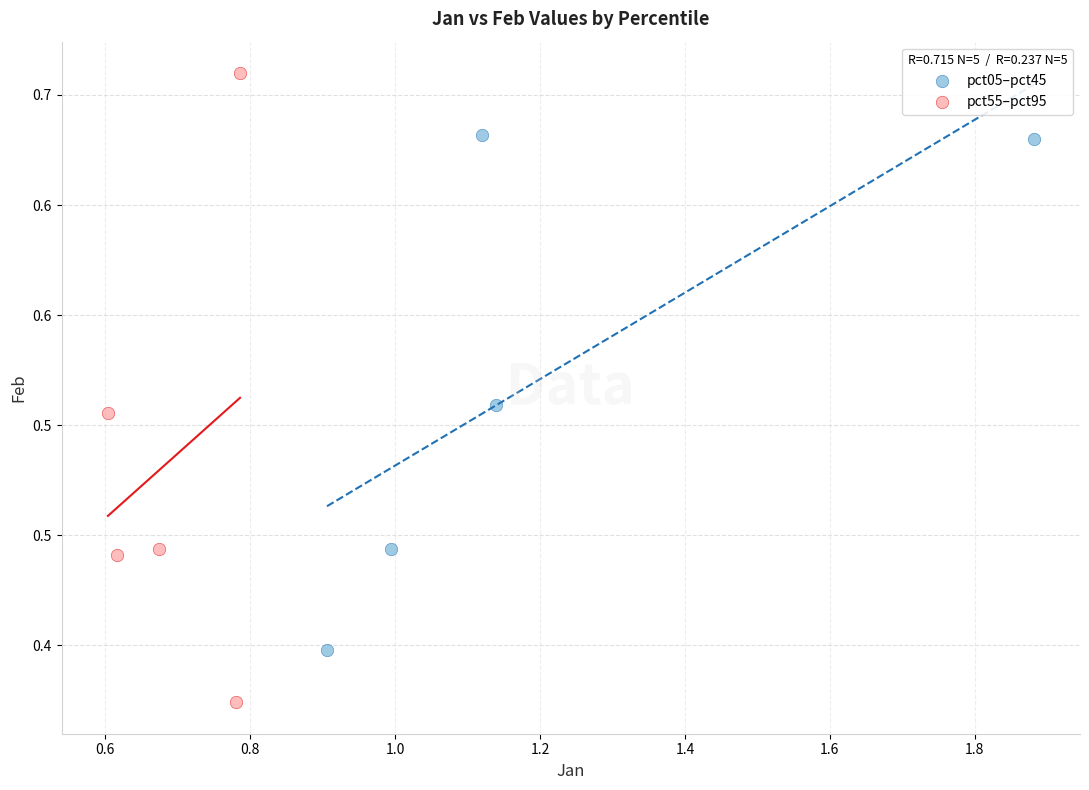

What are all the series names shown in the legend?

pct05–pct45, pct55–pct95